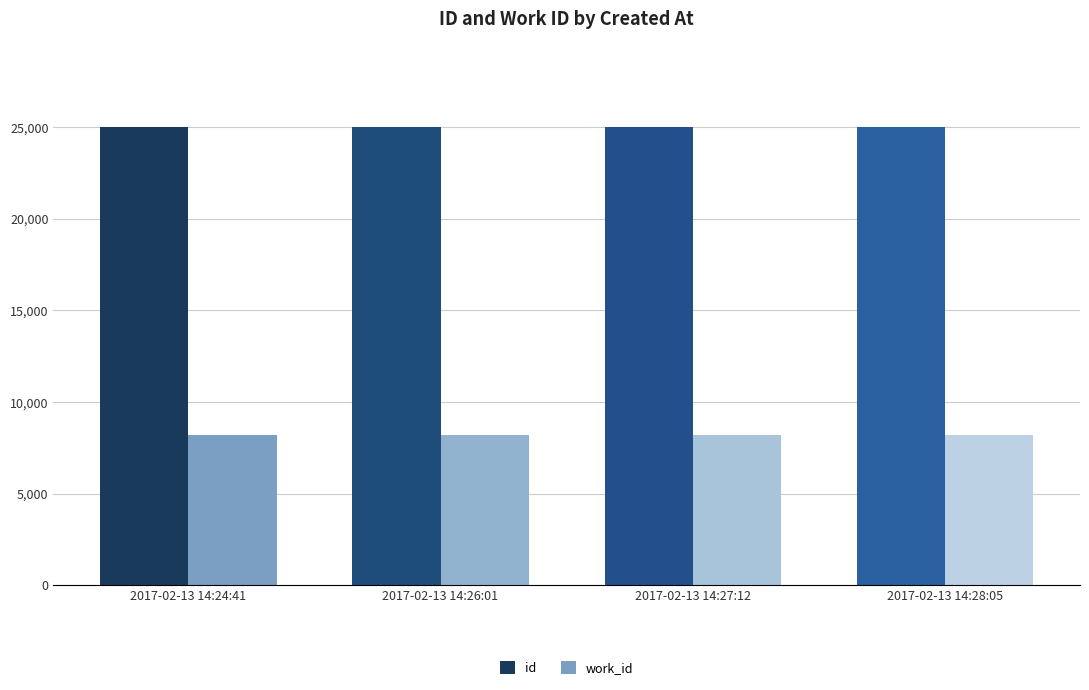

Rank the categories by work_id value from lowest to highest.

2017-02-13 14:24:41, 2017-02-13 14:26:01, 2017-02-13 14:27:12, 2017-02-13 14:28:05